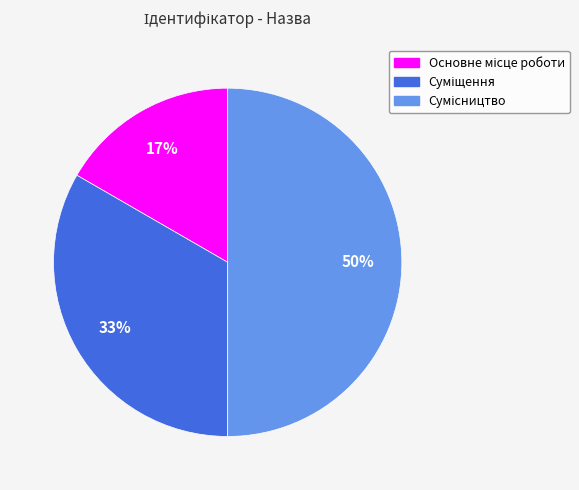

To the nearest percent, what is the difference between the largest and smallest slice percentages?

33%